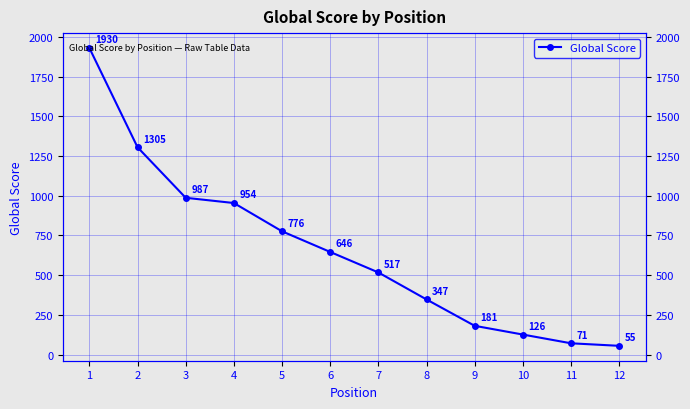

List the labels in order of value, smallest first.

12, 11, 10, 9, 8, 7, 6, 5, 4, 3, 2, 1